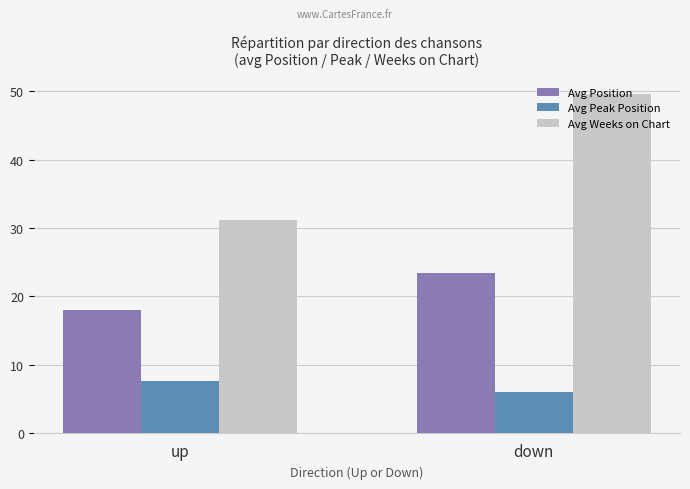

What are all the series names shown in the legend?

Avg Position, Avg Peak Position, Avg Weeks on Chart